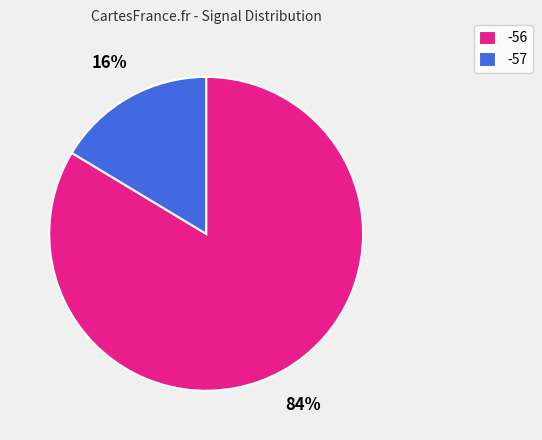

Is there any slice that represents more than half of the pie?

Yes